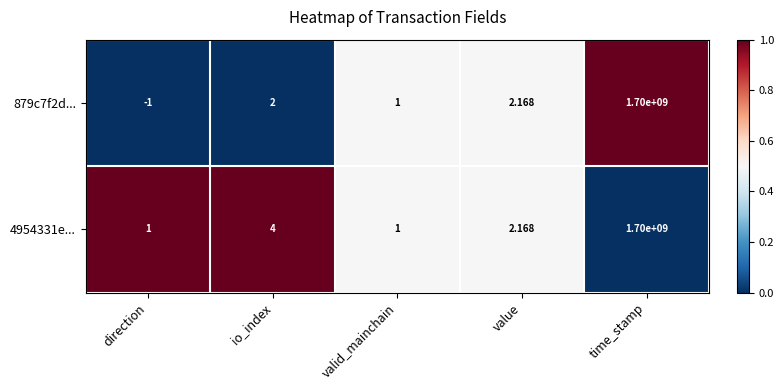

At which label is 4954331e... closest to 850000000?

io_index